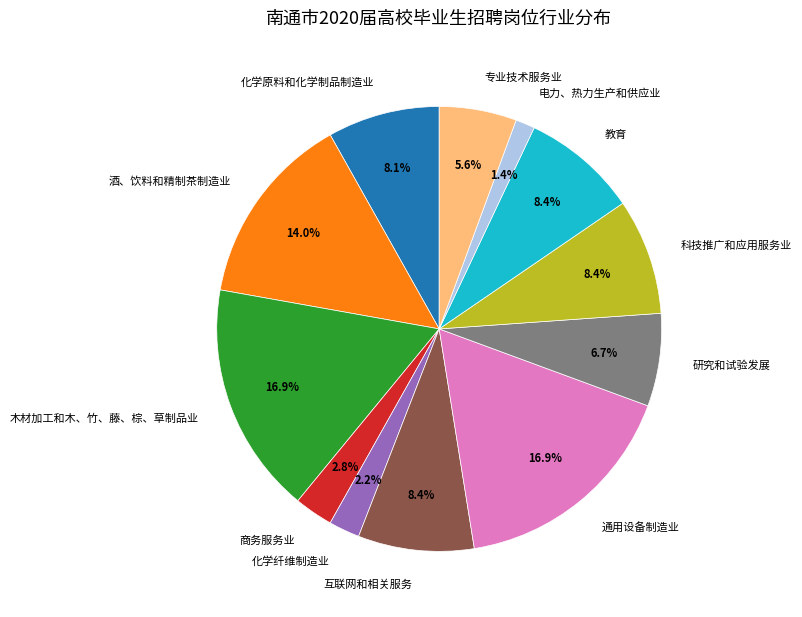

Is 教育 the majority of the pie?

No